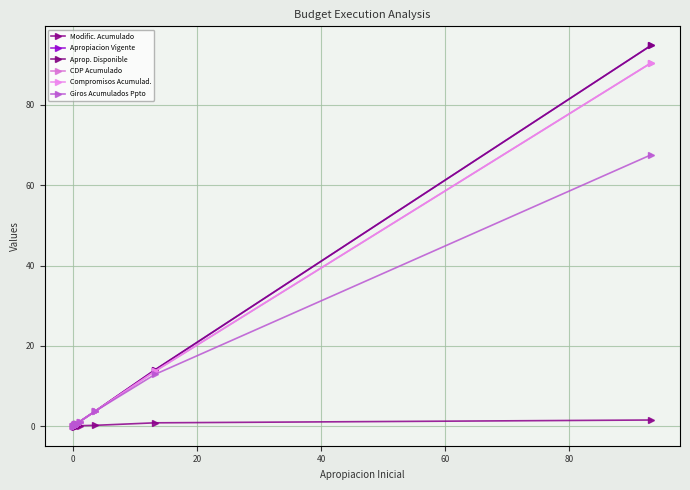

How many interior local peaks does the Modific. Acumulado series have?

4